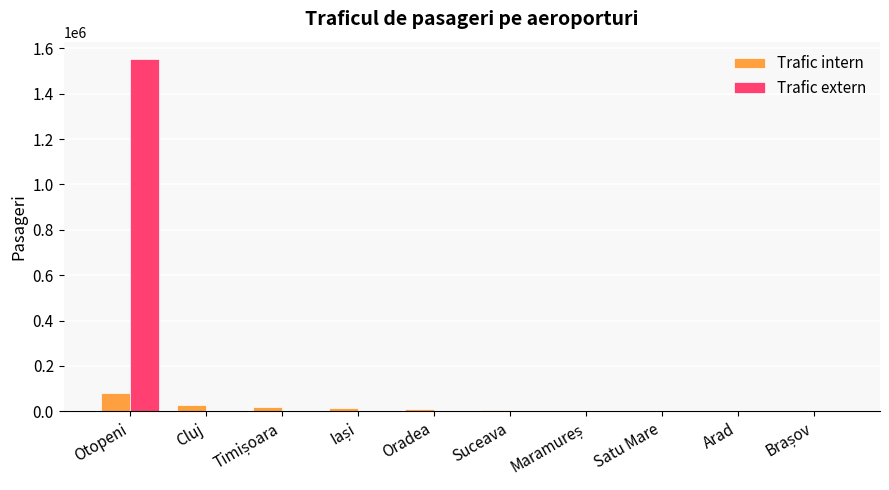

Which series has the largest range (max minus min)?

Trafic extern